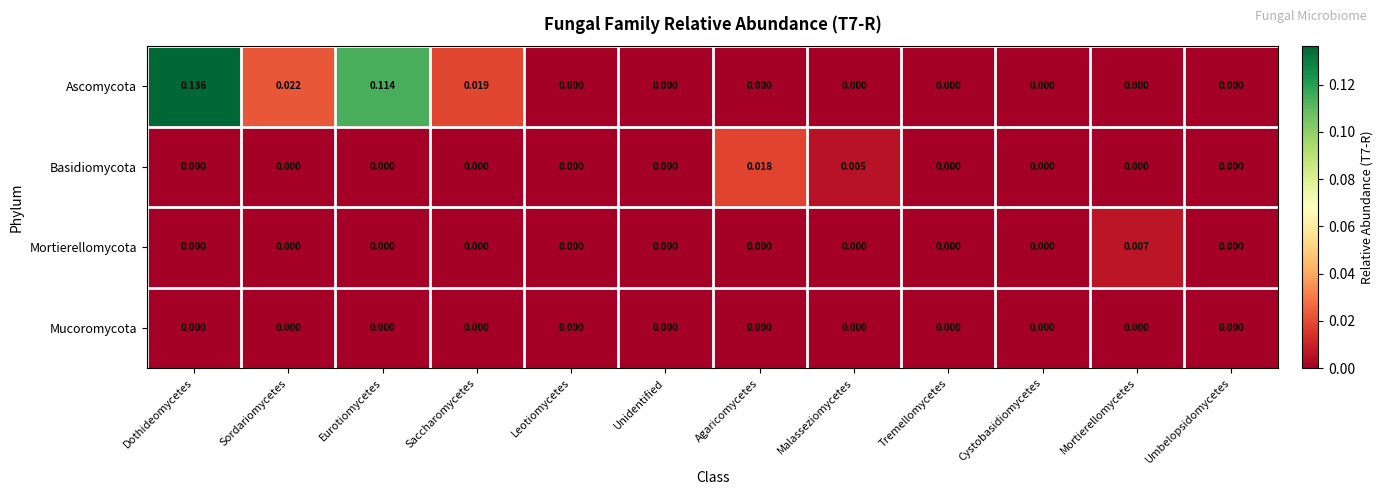

How many values in Basidiomycota are above zero?

2